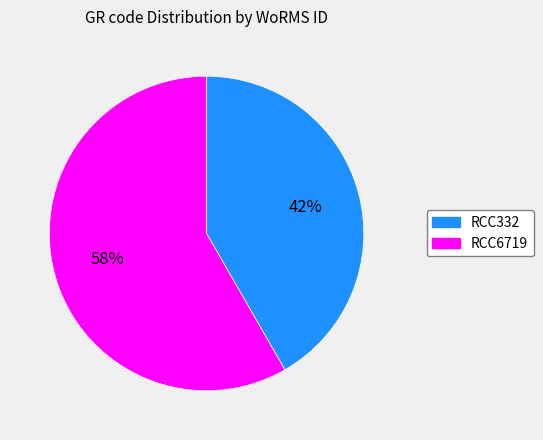

To the nearest percent, what is the combined percentage of RCC332 and RCC6719?

100%